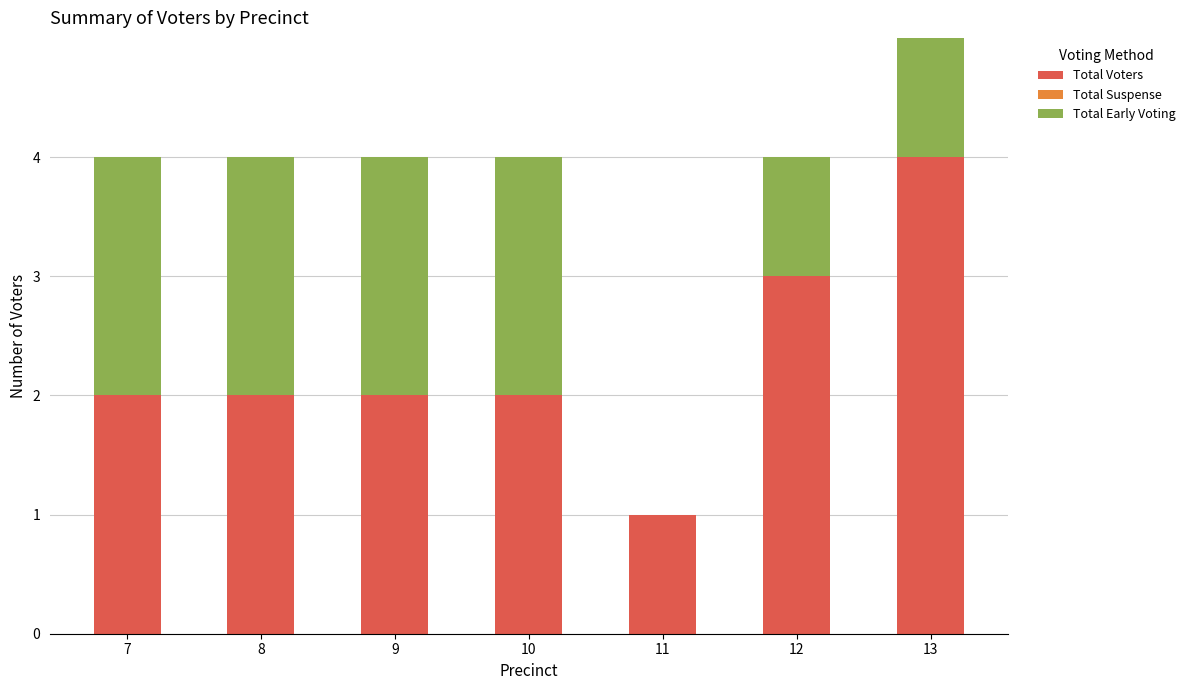

Rank the series by their maximum value, from highest to lowest.

Total Voters, Total Early Voting, Total Suspense